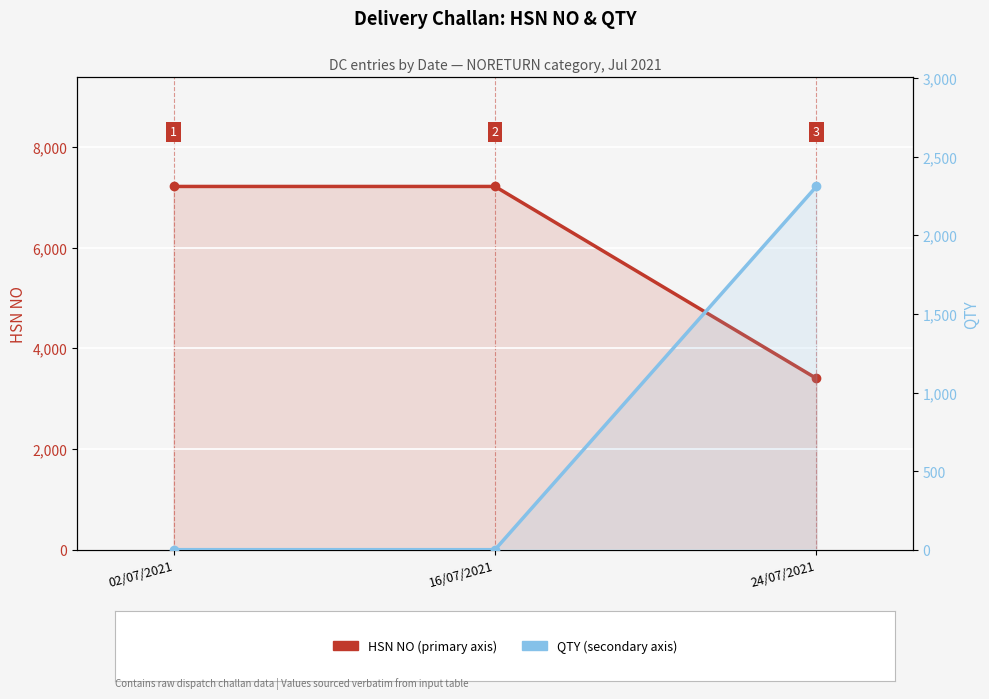

Is it true that HSN NO equals 3403 at 24/07/2021?

True